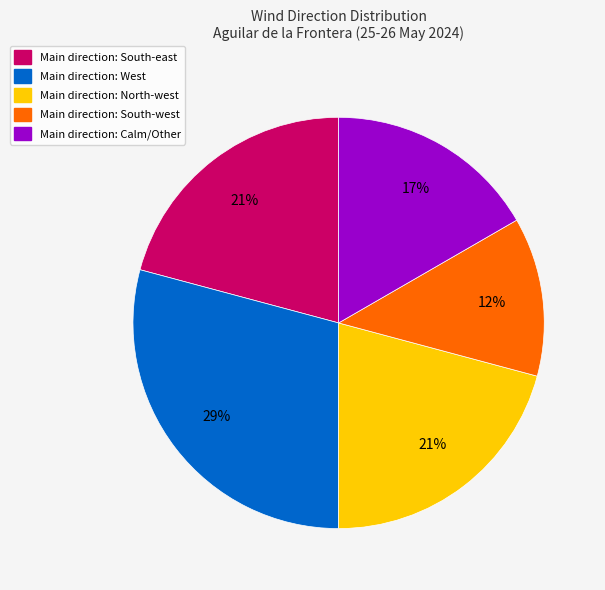

How many segments does this pie chart have?

5